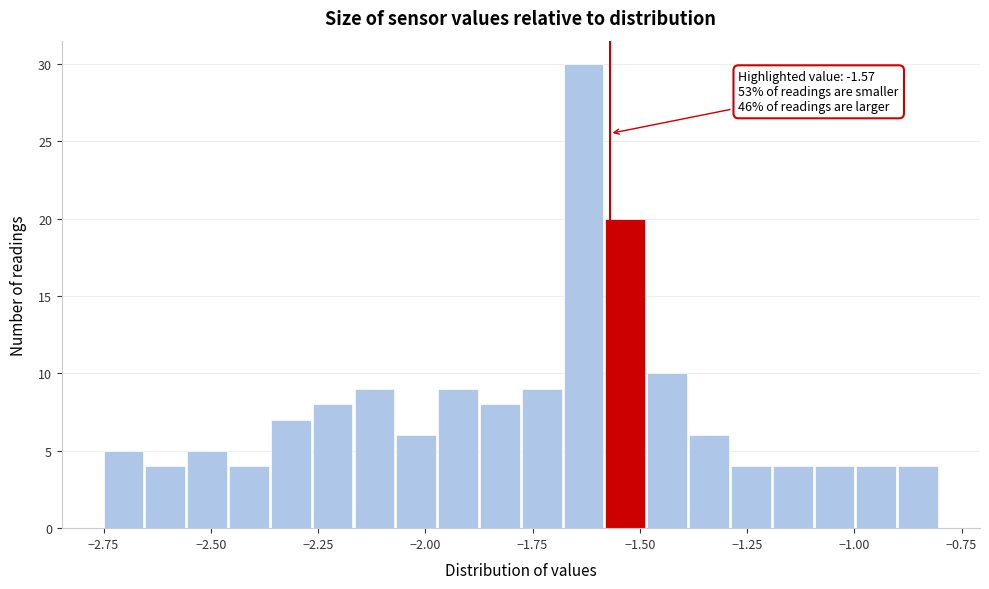

Read against the x-axis, roughly where is the centre of the tallest bar?

-1.65